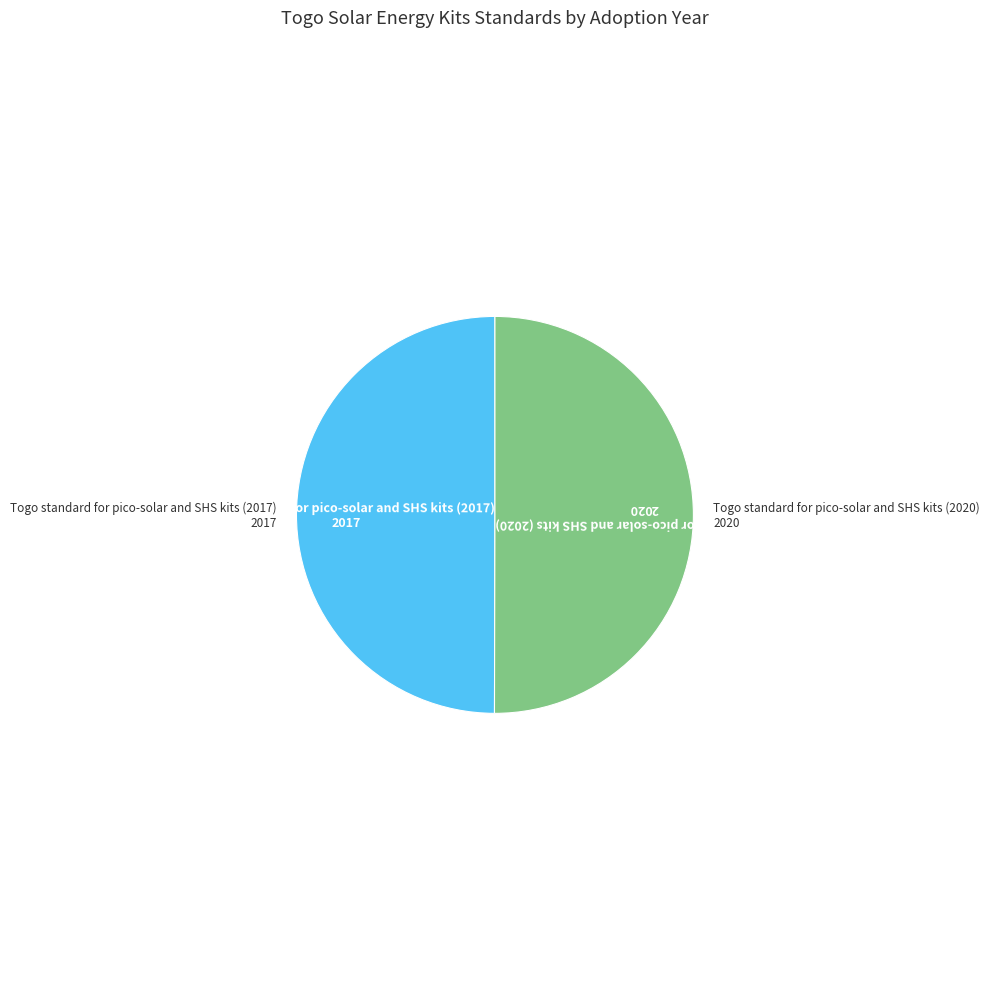

Which category has the smallest portion of the pie?

Togo standard for pico-solar and SHS kits (2017)